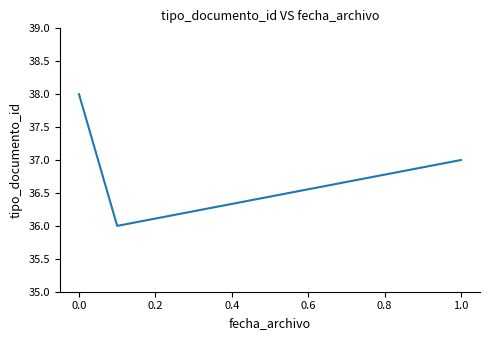

How many lines are shown in the chart?

1